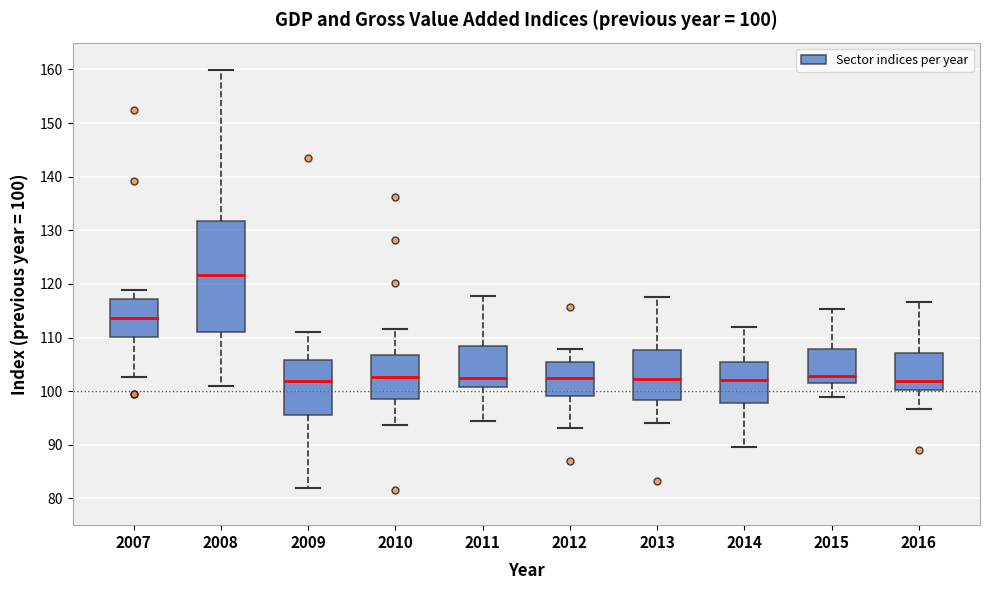

Comparing the boxes themselves (not the whiskers), which one is the tallest?

2008